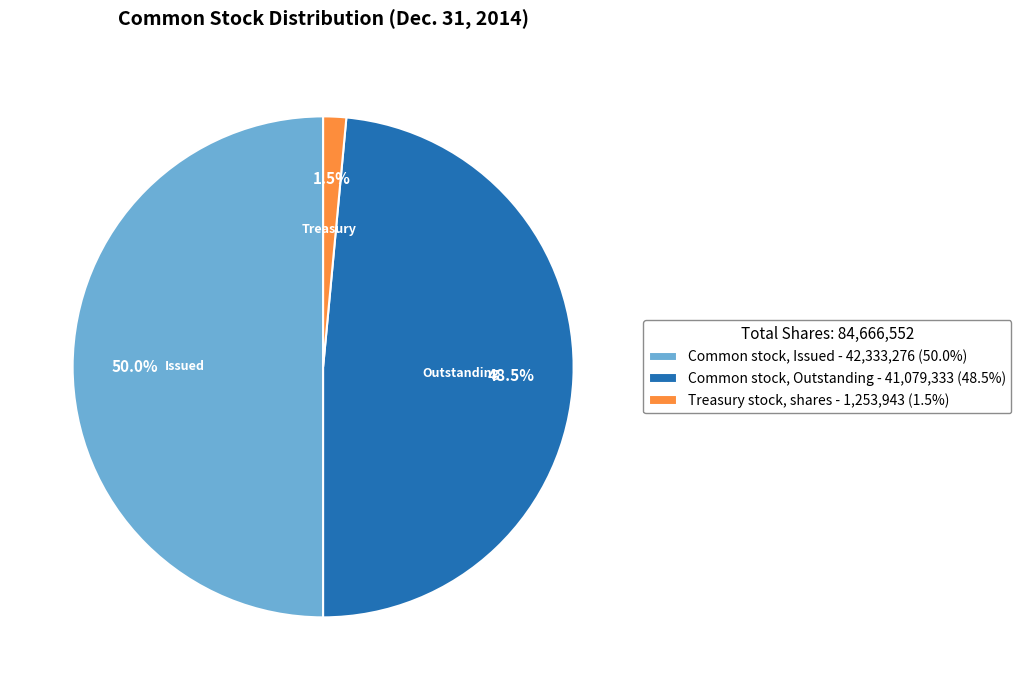

Is Common stock, Outstanding - 41,079,333 (48.5%) the majority of the pie?

No